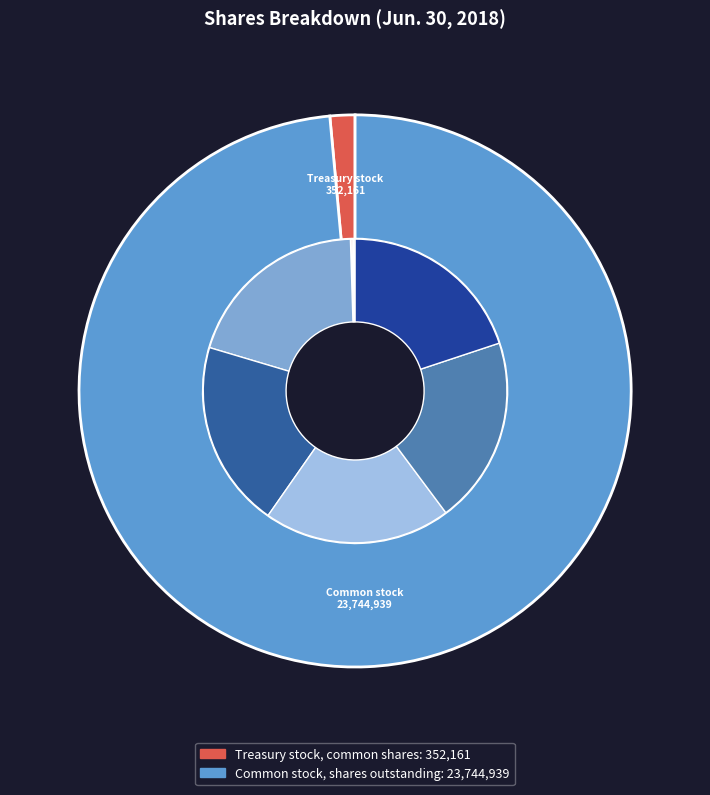

The Common stock, shares outstanding slice represents 89% of the pie. True or false?

False